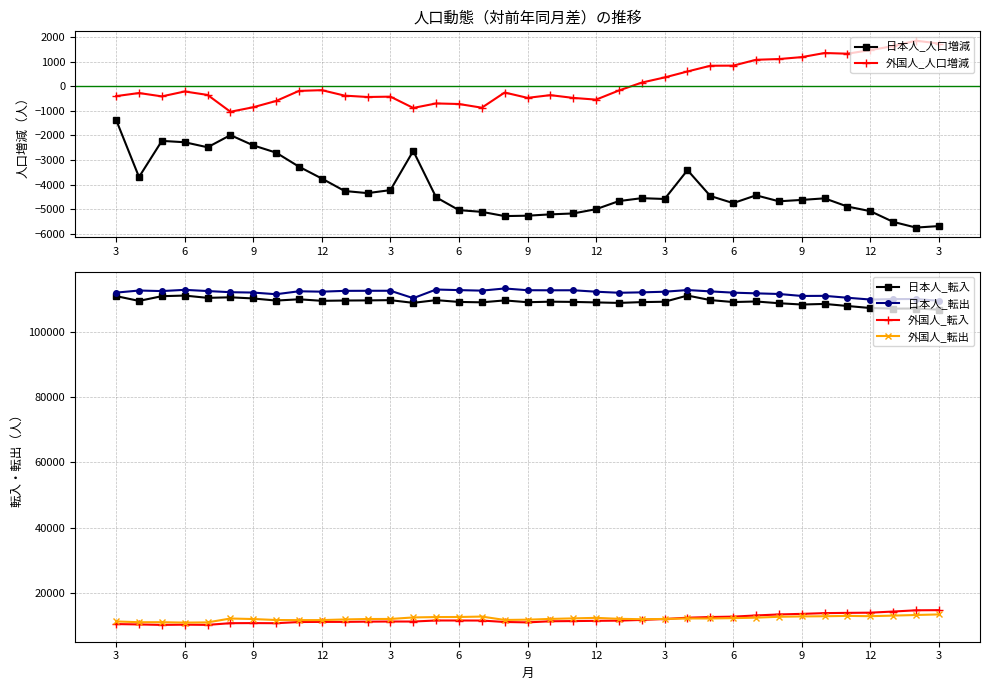

True or false: 外国人_転入 and 日本人_転入 cross at least once.

False